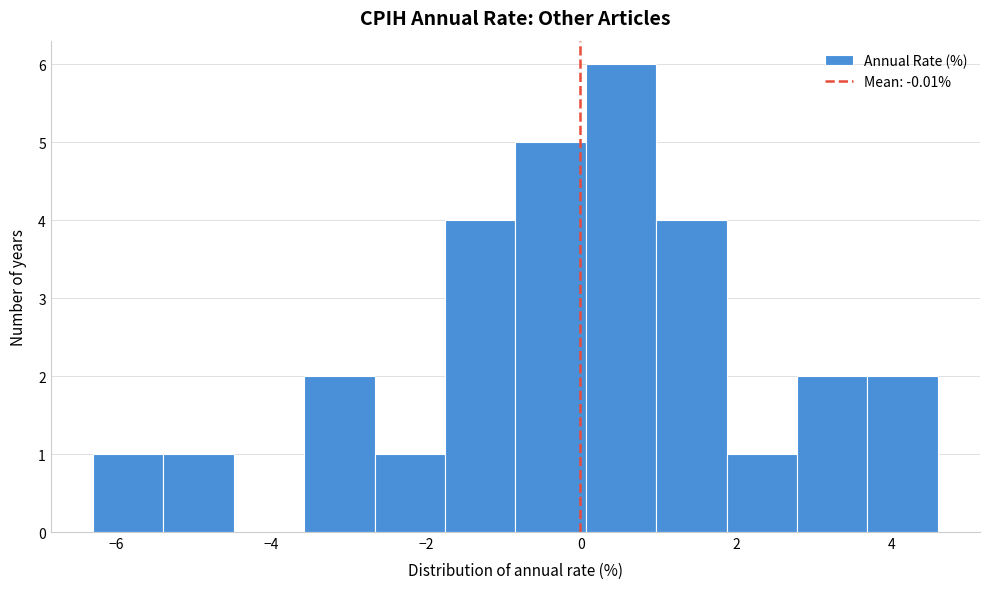

What is the height of the bar covering -5.4 to -4.4 on the x-axis? Neither the bar edges nor the heights are printed on the chart, so give them approximately, as read against the axes.

1